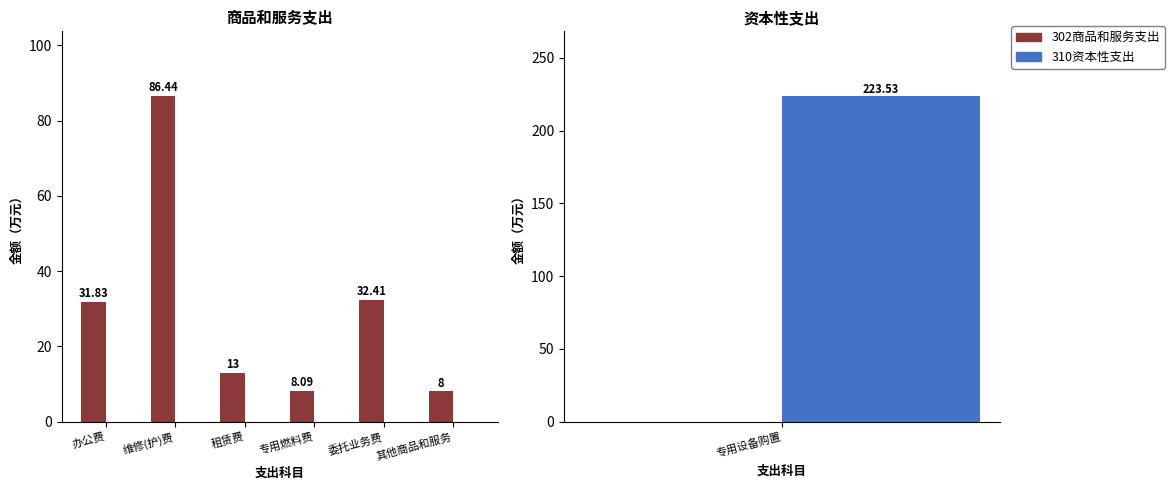

Count the number of categories in the chart.

6